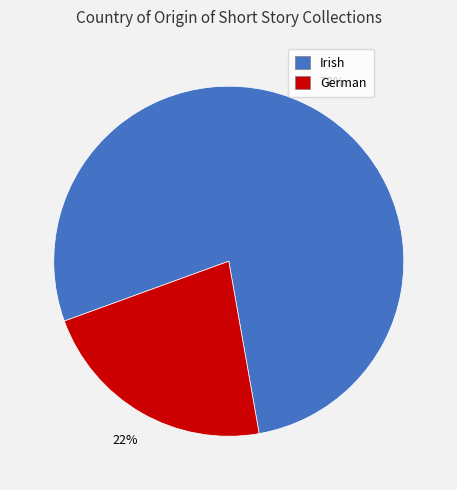

How many segments does this pie chart have?

2